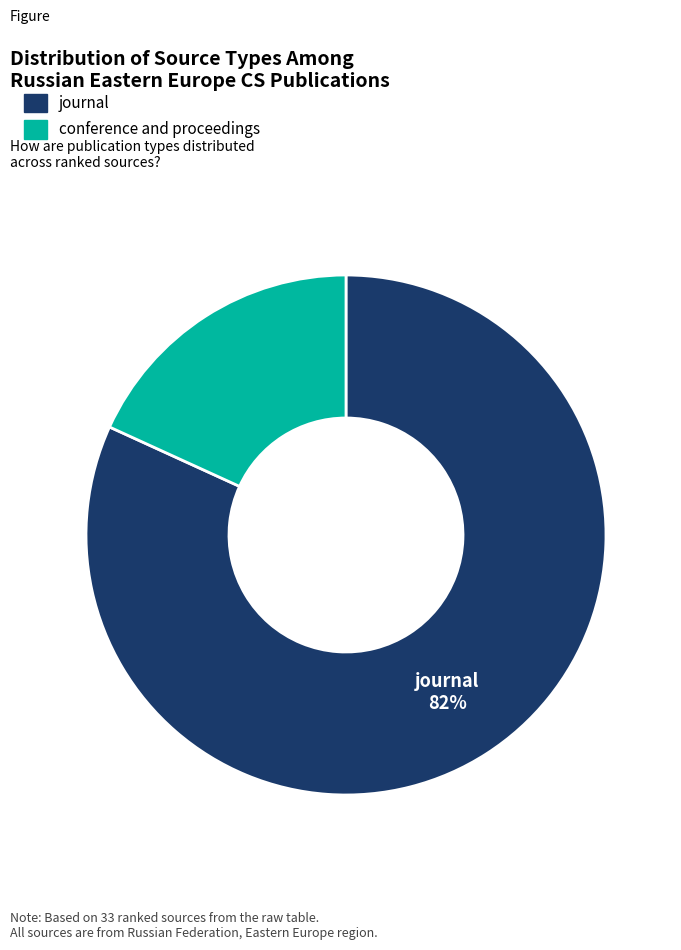

To the nearest percent, what is the average slice percentage?

50%